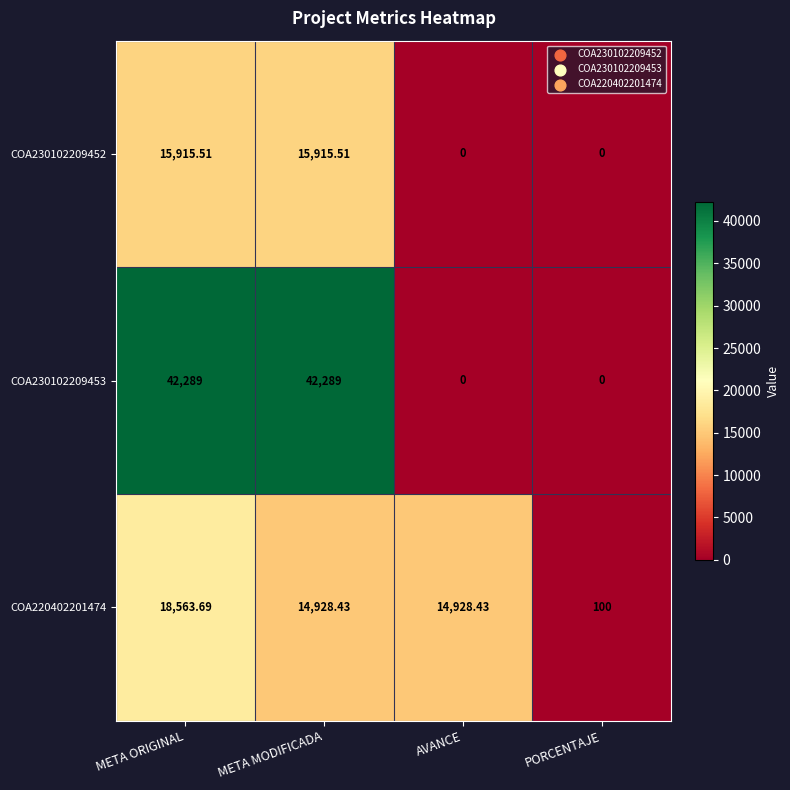

At which category is the sum across all series the highest?

META ORIGINAL